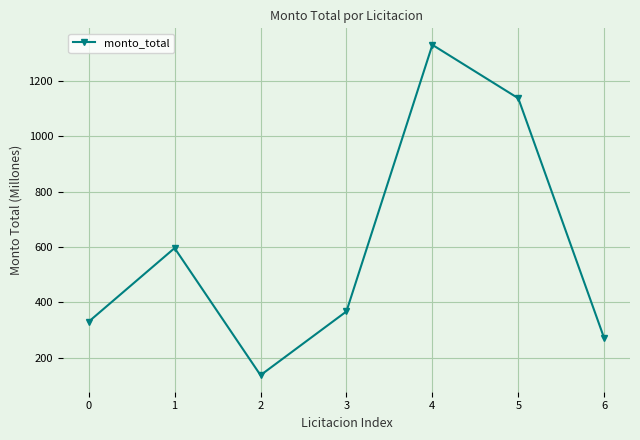

Count the number of values greater than 367.

4